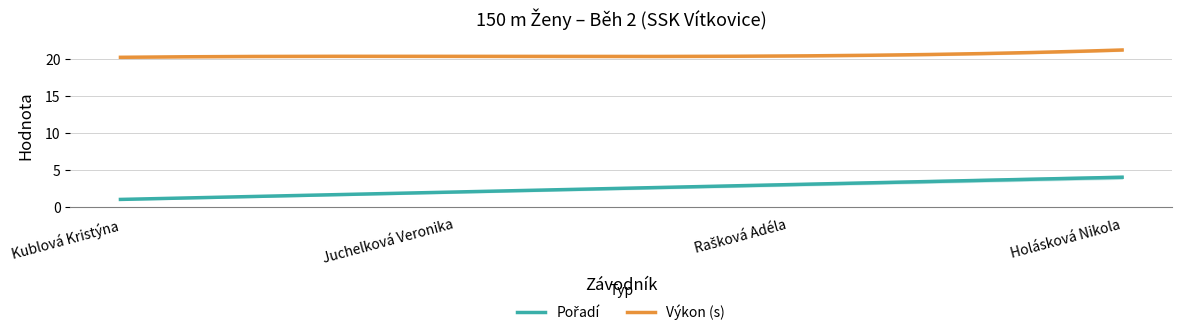

True or false: Výkon has a value of 35.1 at Holásková Nikola.

False